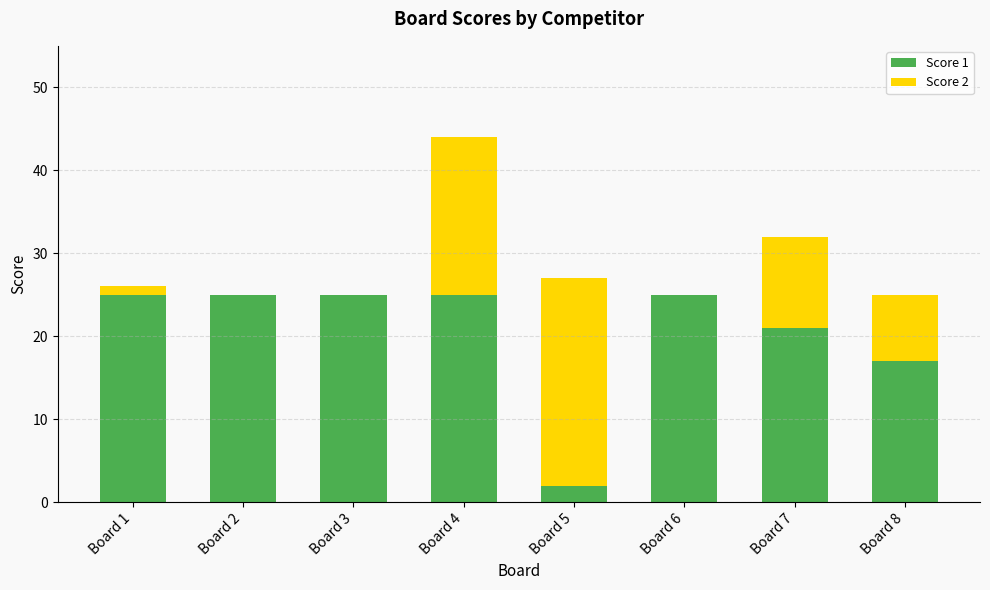

What is the total value across all series at Board 5?

27